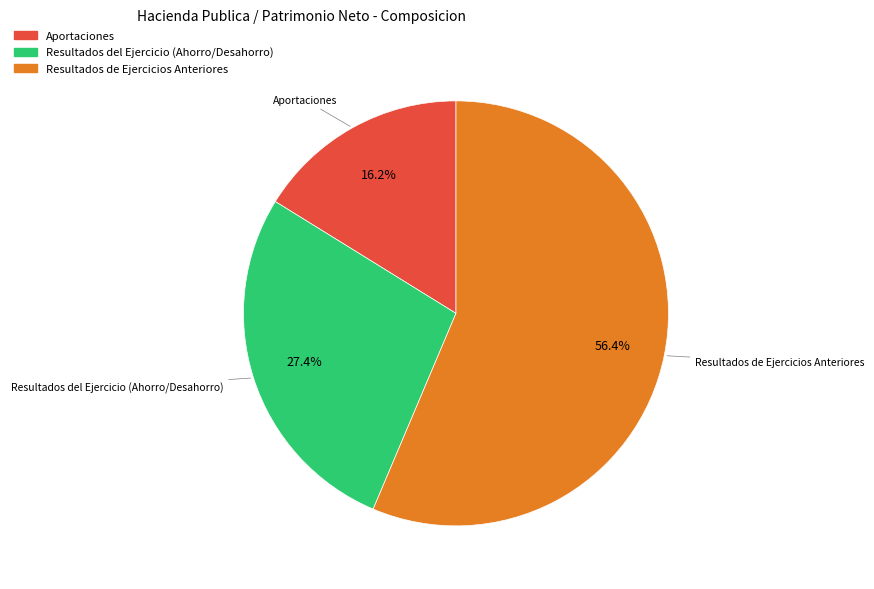

What is the ratio of the value at Resultados del Ejercicio (Ahorro/Desahorro) to the value at Aportaciones?

1.7